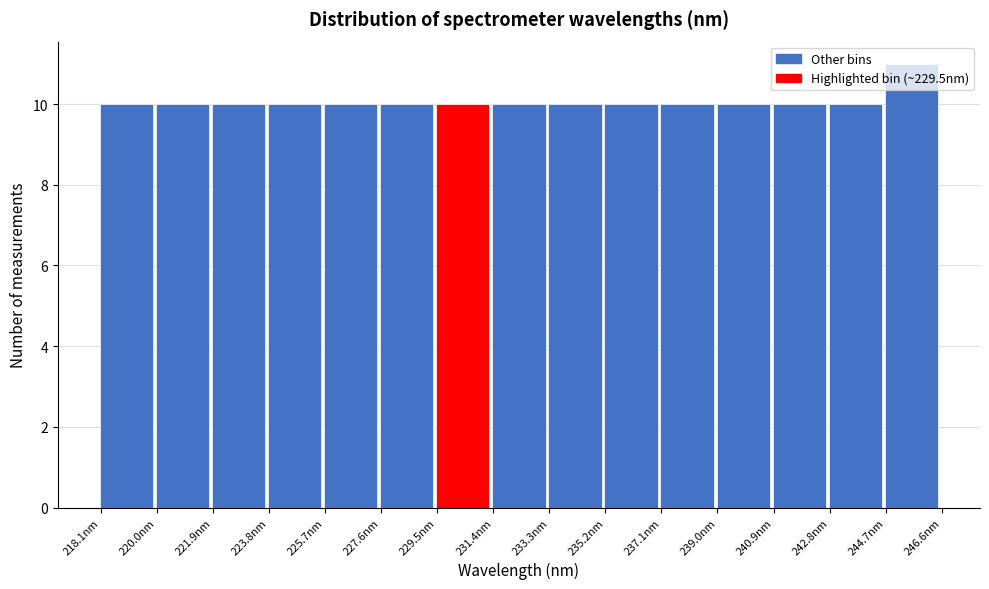

Which range on the x-axis has the tallest bar?

244.6 to 246.6